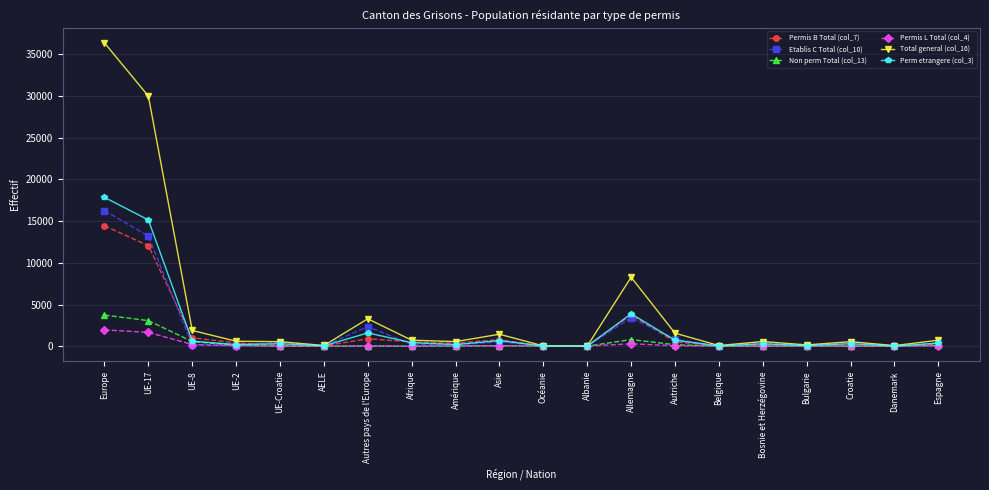

Read the Perm etrangere (col_3) value at Bulgarie.

71